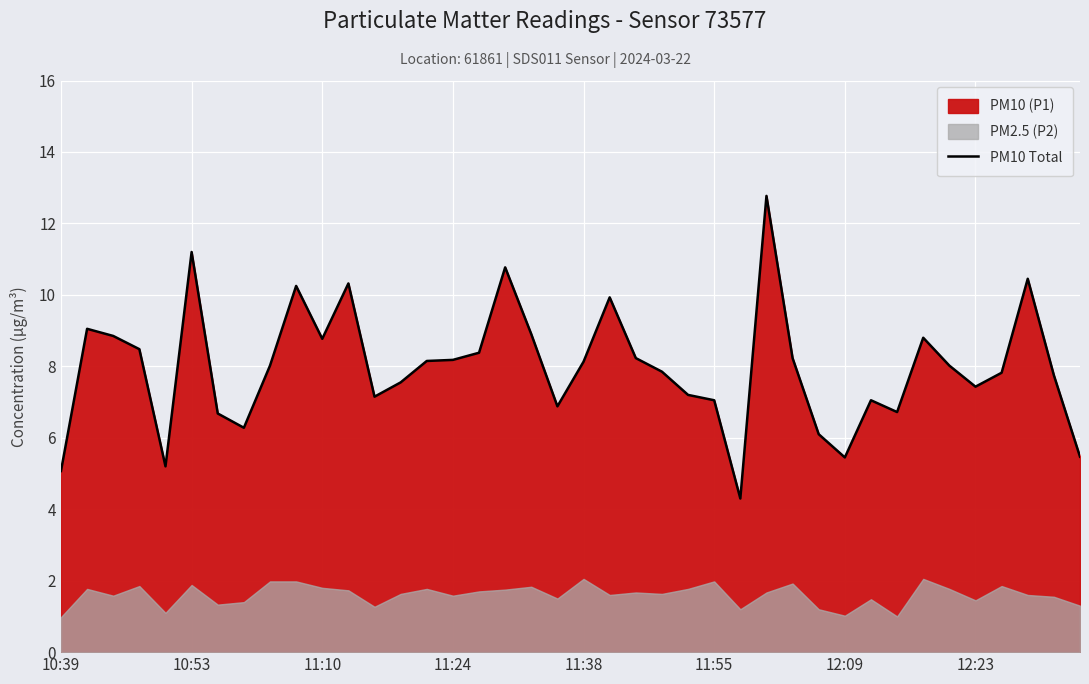

How many values are below 8?

19